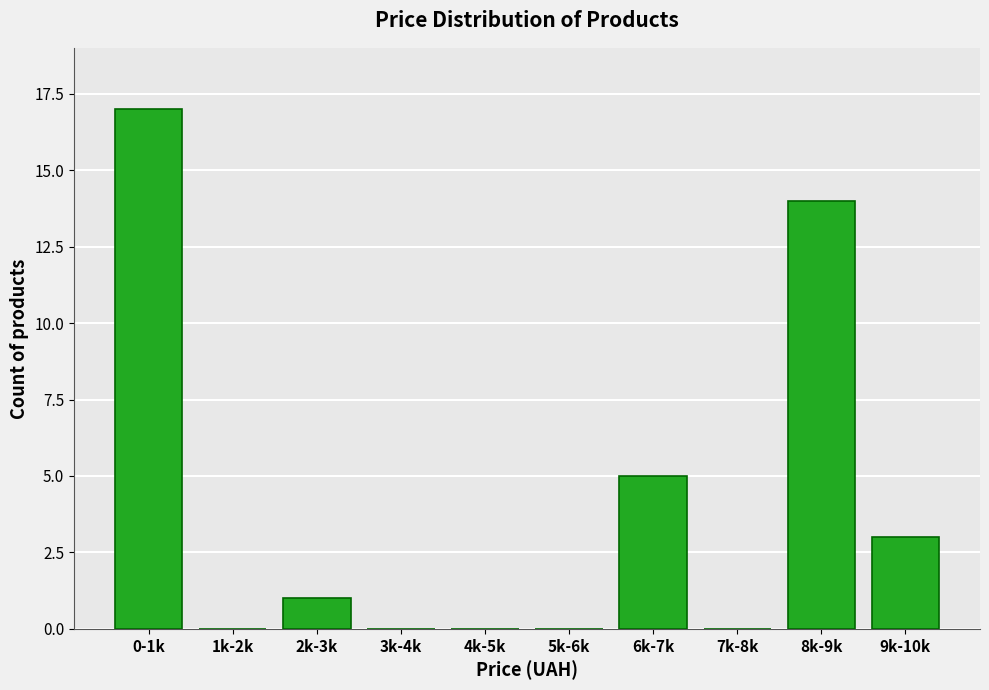

Reading left to right, list all the values displayed in this chart.

0-1k=17	1k-2k=0	2k-3k=1	3k-4k=0	4k-5k=0	5k-6k=0	6k-7k=5	7k-8k=0	8k-9k=14	9k-10k=3